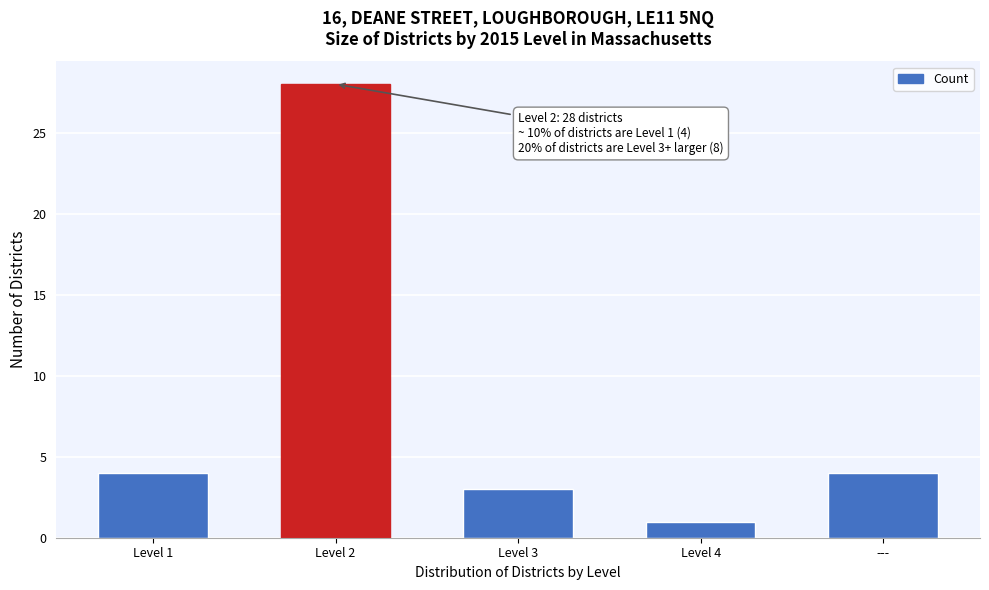

Reading left to right, transcribe all the data shown in this chart.

4	28	3	1	4